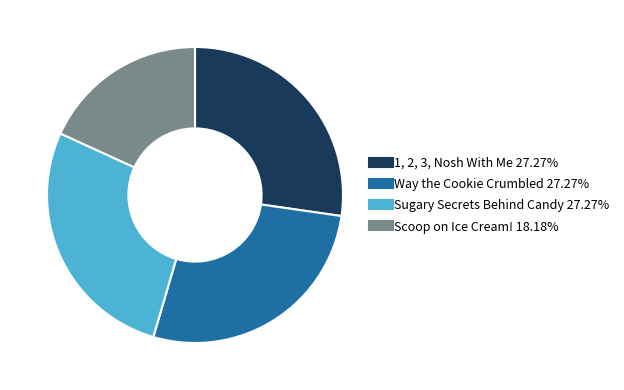

Combined, do Sugary Secrets Behind Candy and Way the Cookie Crumbled account for over 50%?

Yes